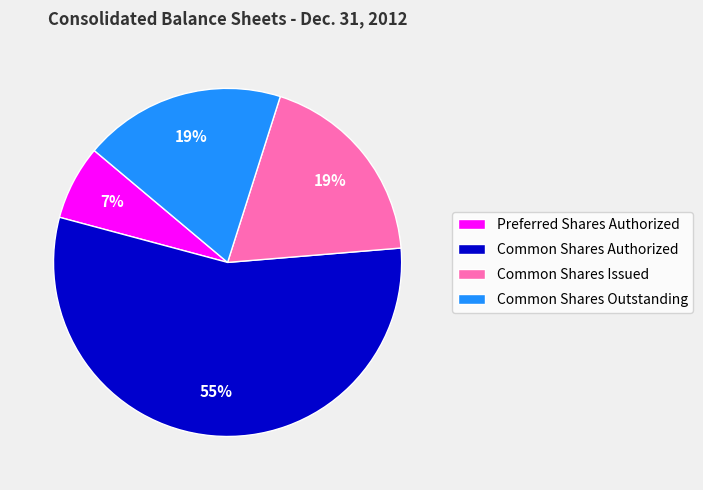

Combined, do Common Shares Outstanding and Common Shares Authorized account for over 50%?

Yes